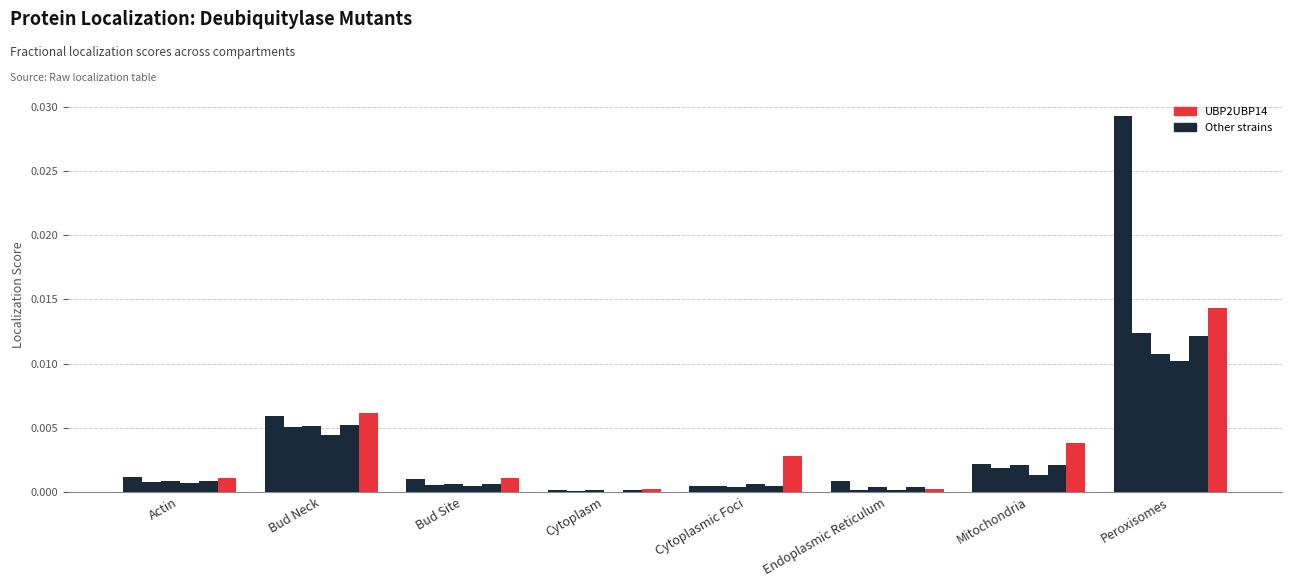

Are the bars grouped side by side (vs. stacked)?

Yes